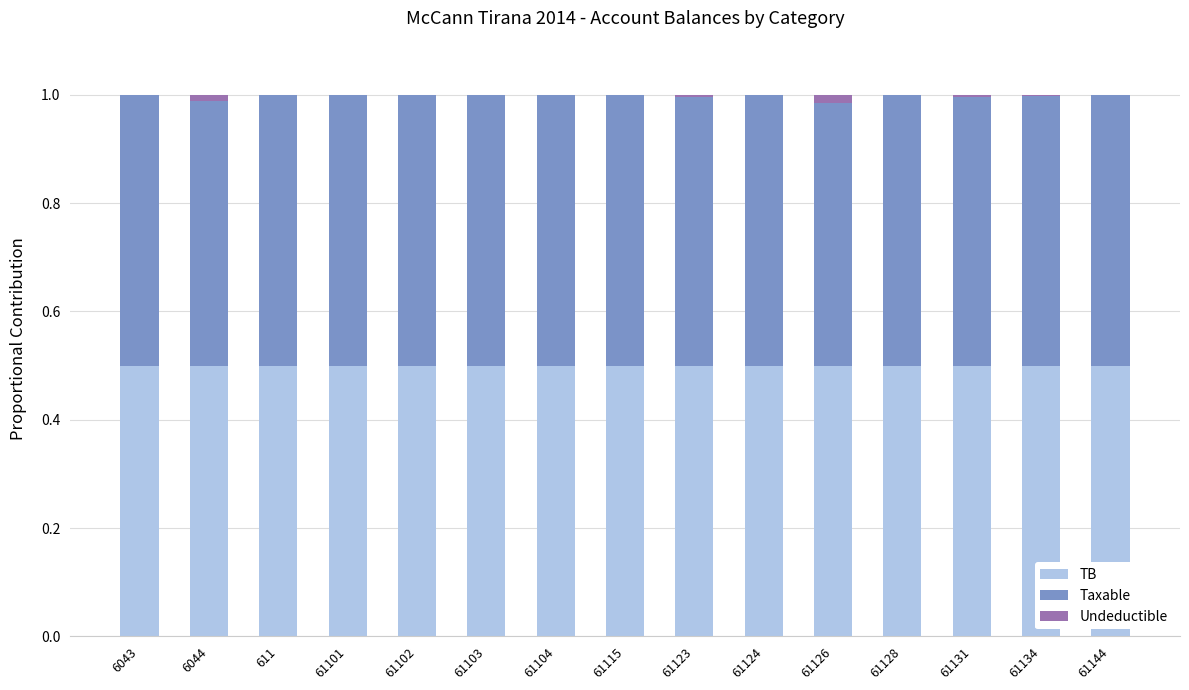

The value of TB at 61144 is 0.1. True or false?

False